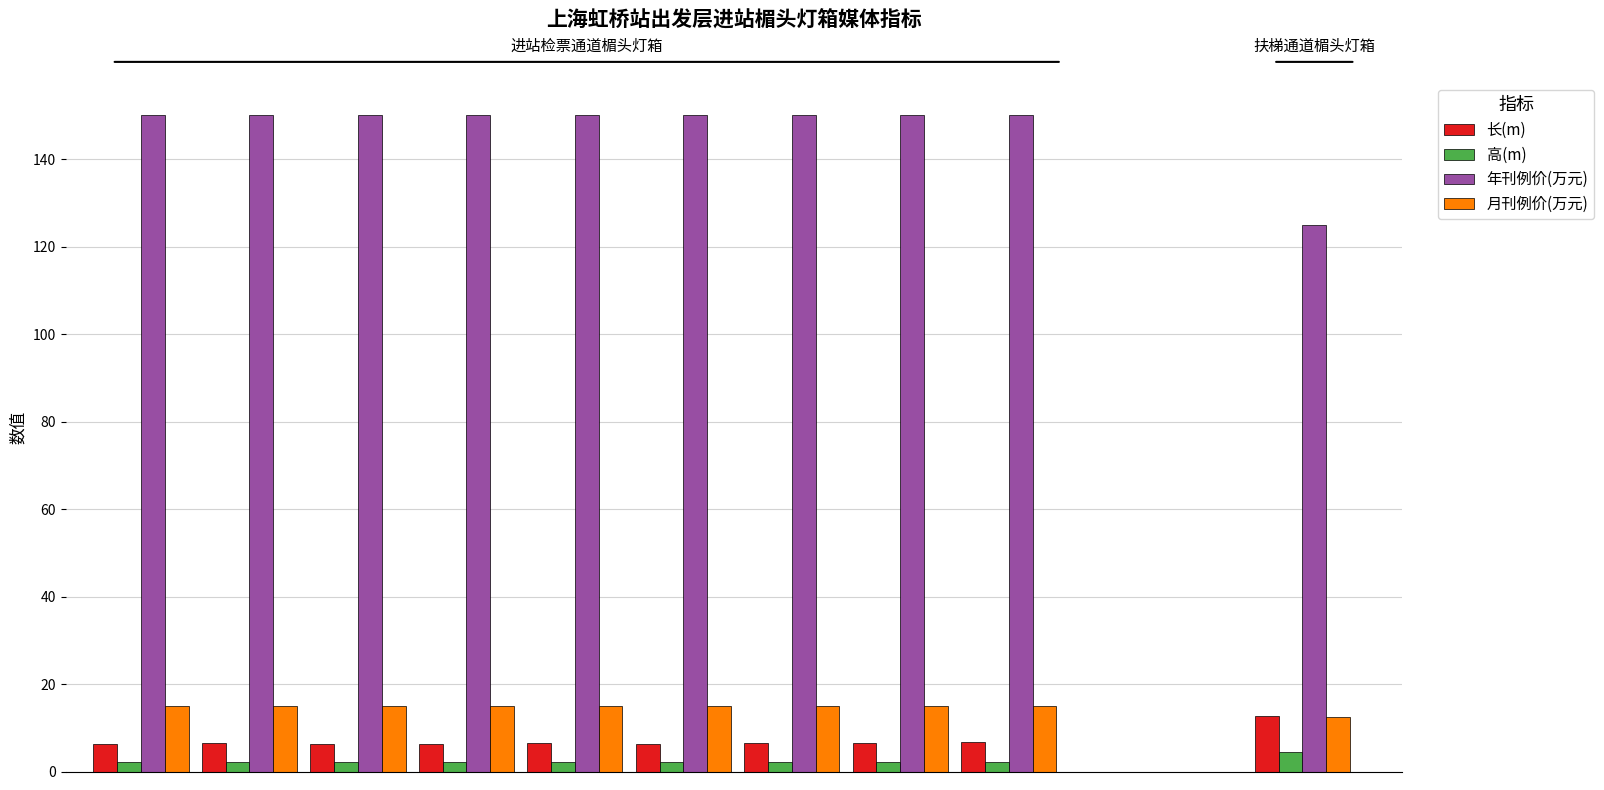

How many data points does each series have?

10